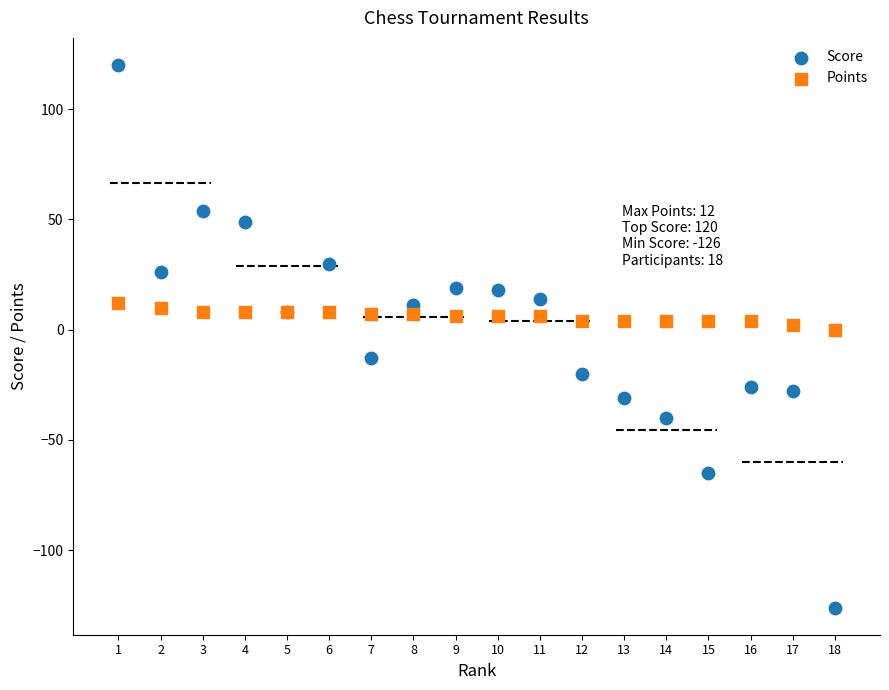

Which series reaches the maximum Y coordinate?

Score